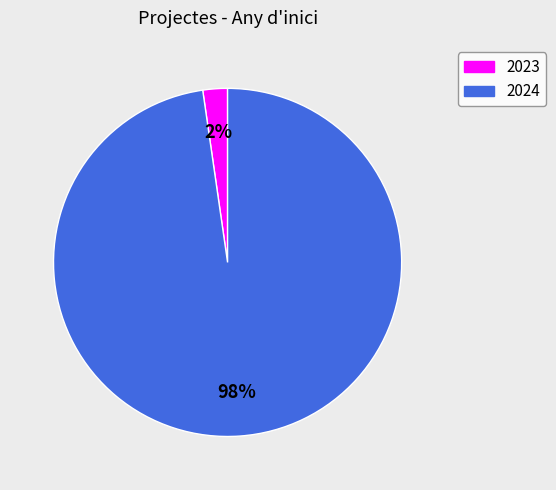

To the nearest percent, what is the average slice percentage?

50%